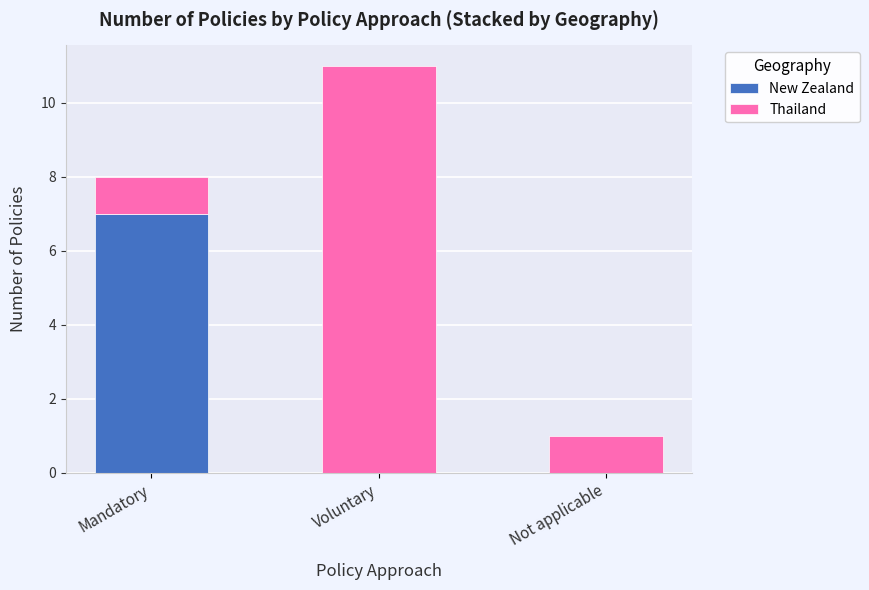

What is the approximate value of New Zealand at Mandatory?

7